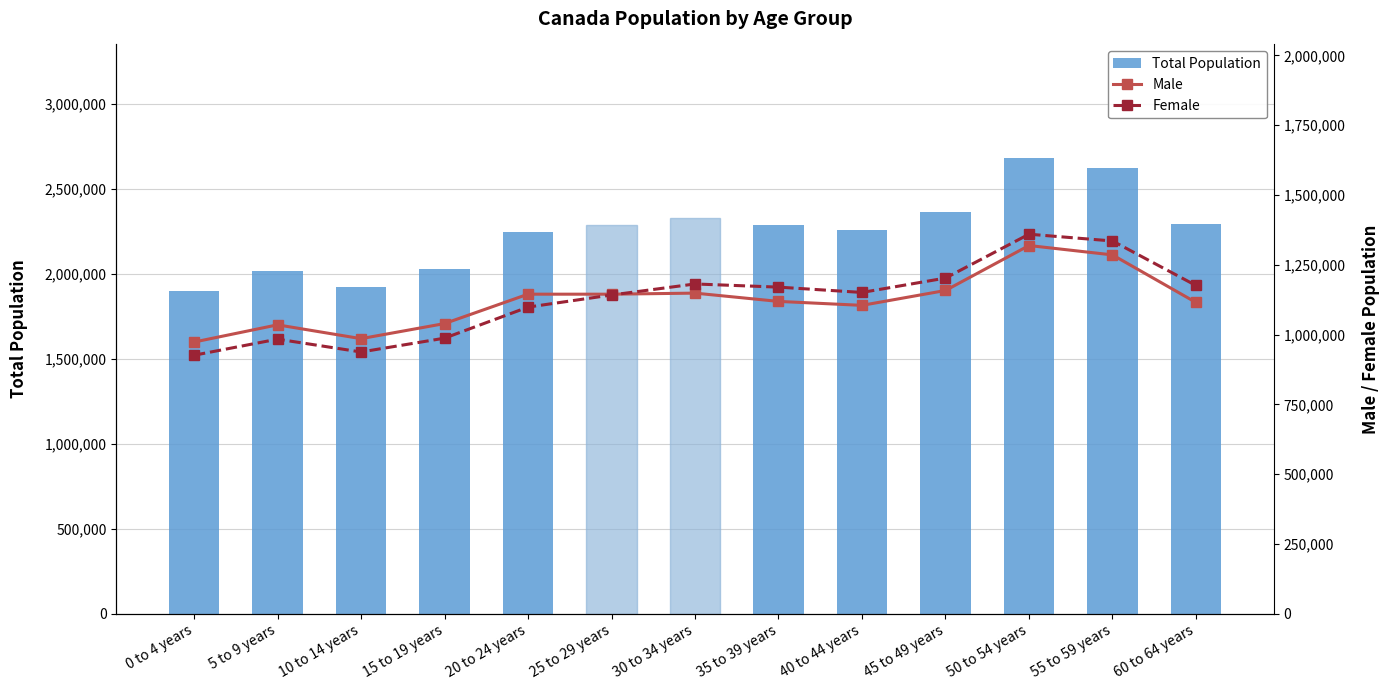

What is the difference between the highest and lowest values at 60 to 64 years?

1175625